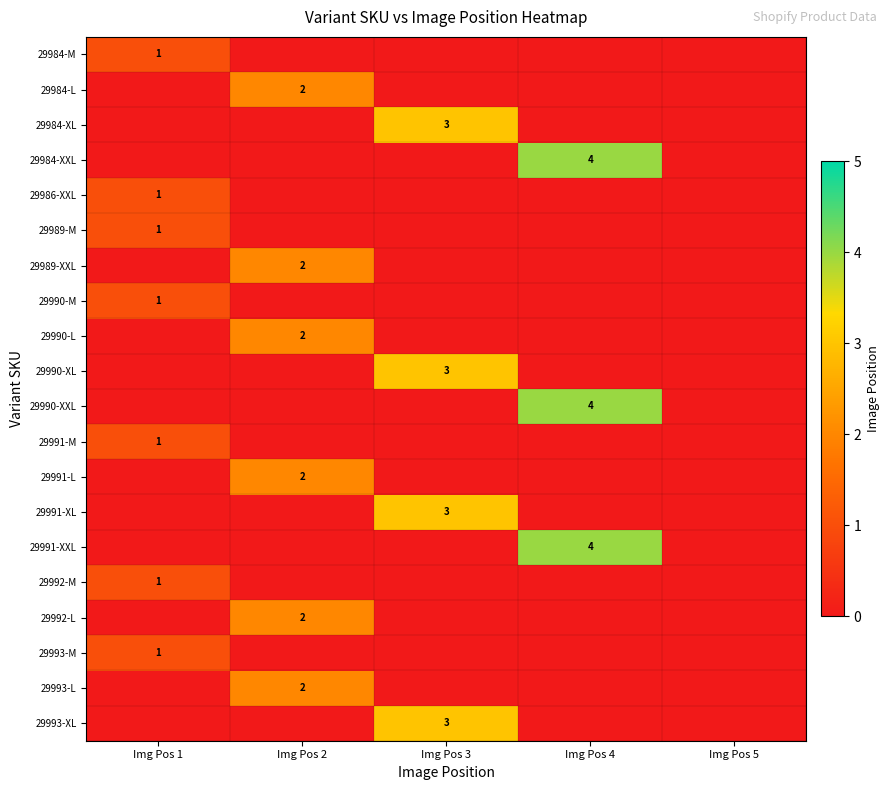

How many distinct data groups are displayed?

20